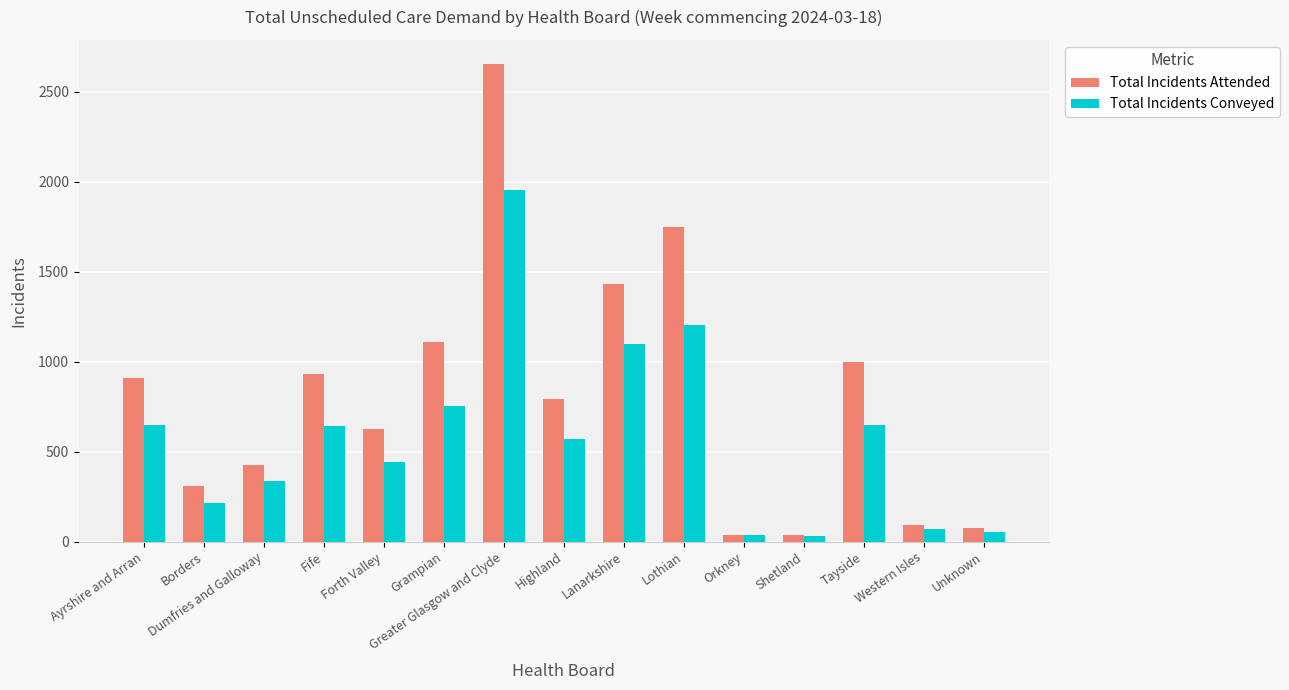

How many categories are shown in the chart?

15